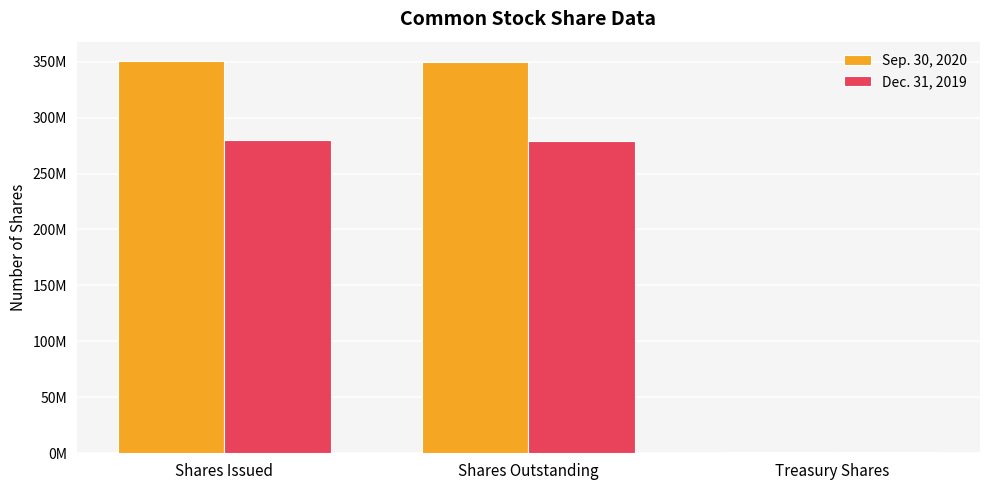

At how many categories does at least one series exceed 215456459?

2